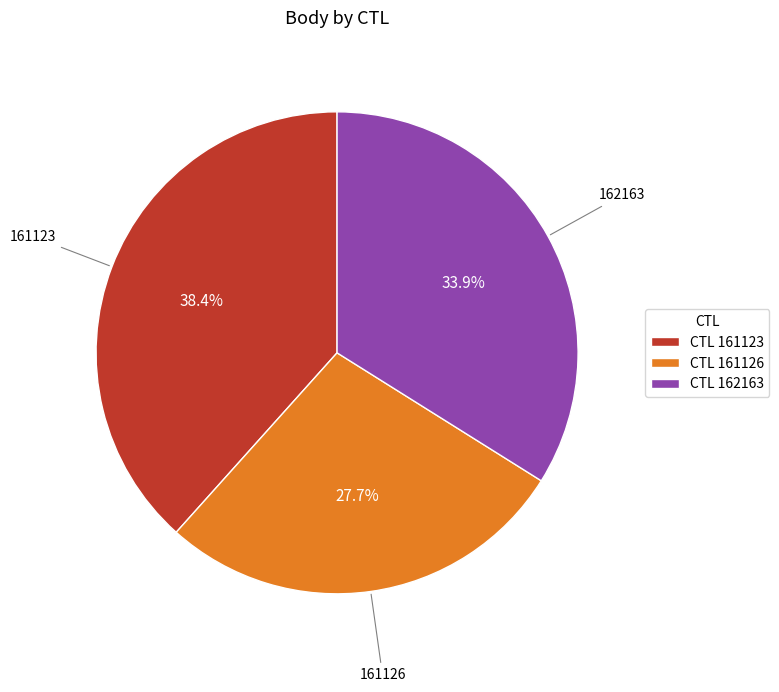

What portion of the pie excludes CTL 161123?

61.6%